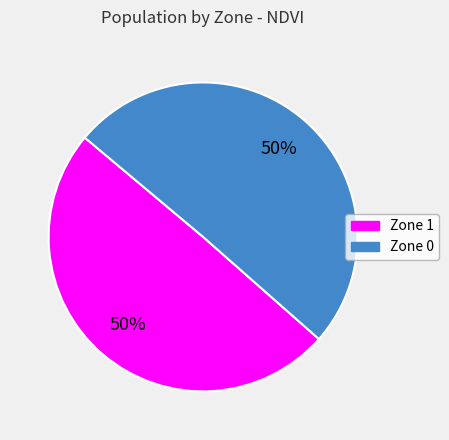

Combined, do Zone 1 and Zone 0 account for over 50%?

Yes